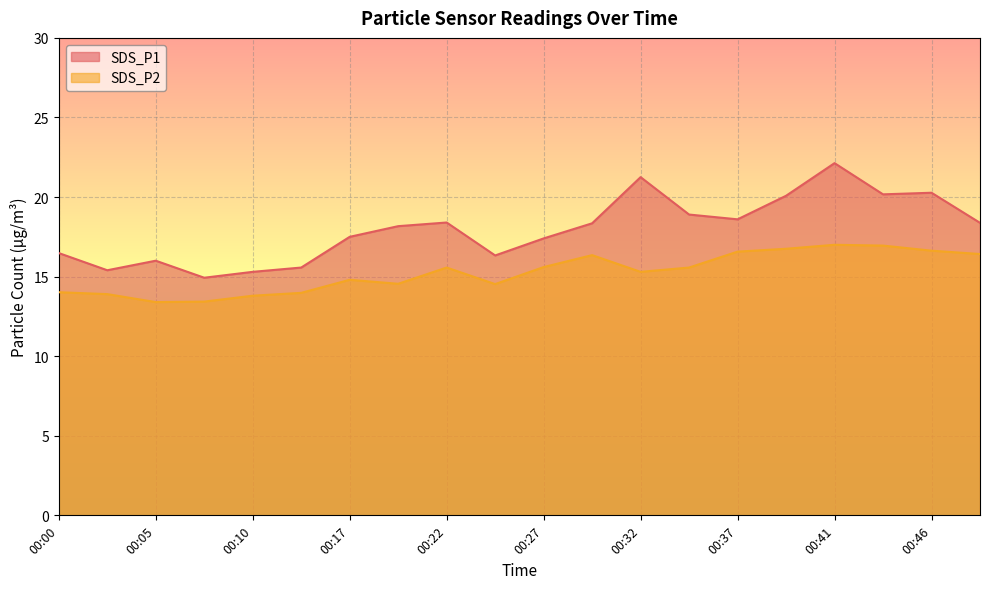

Does the chart display data point markers on the line(s)?

No